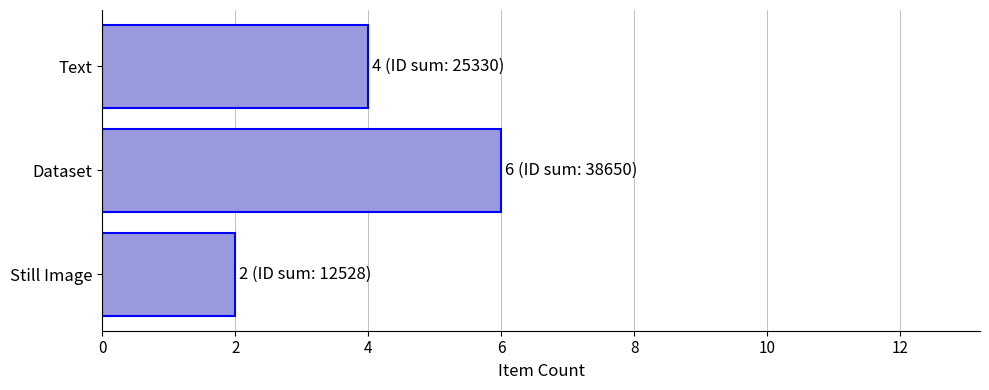

Between Dataset and Still Image, which is larger?

Dataset